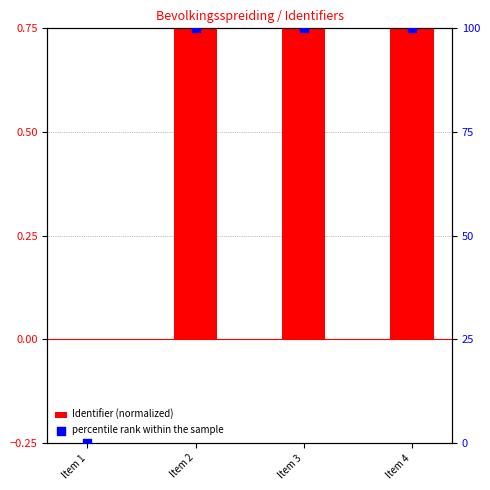

Which series reaches the minimum Y coordinate?

Identifier (normalized)